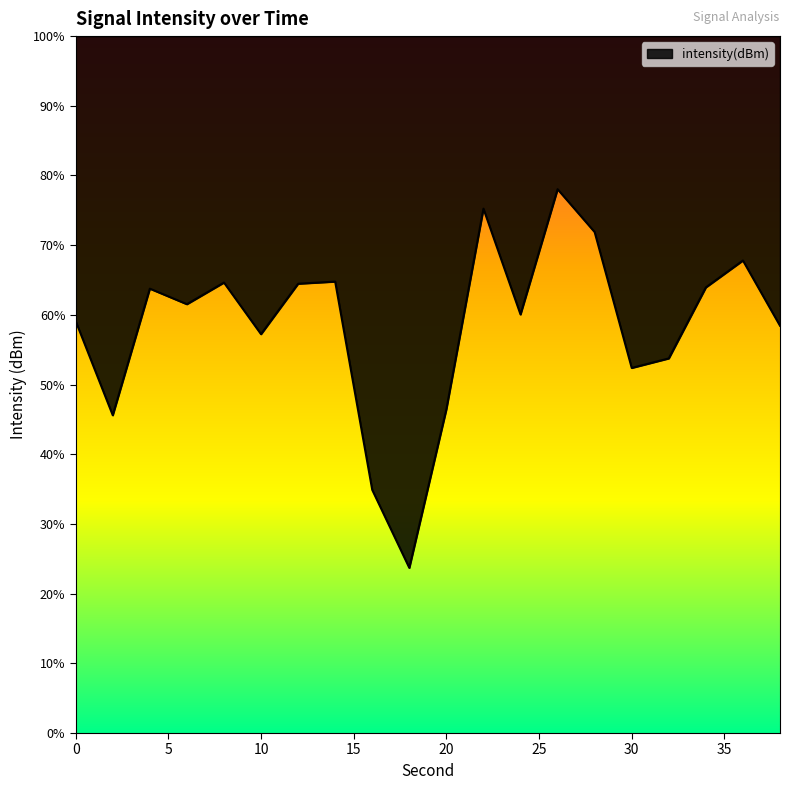

Does the chart display data point markers on the line(s)?

No